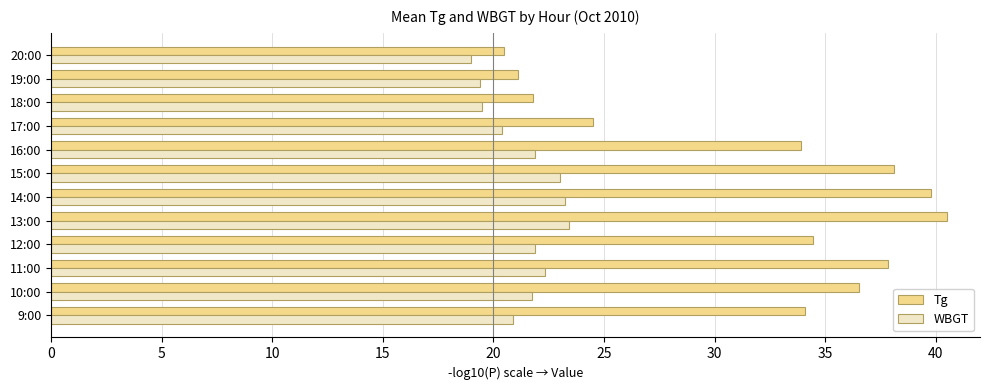

Count the number of data series in this chart.

2